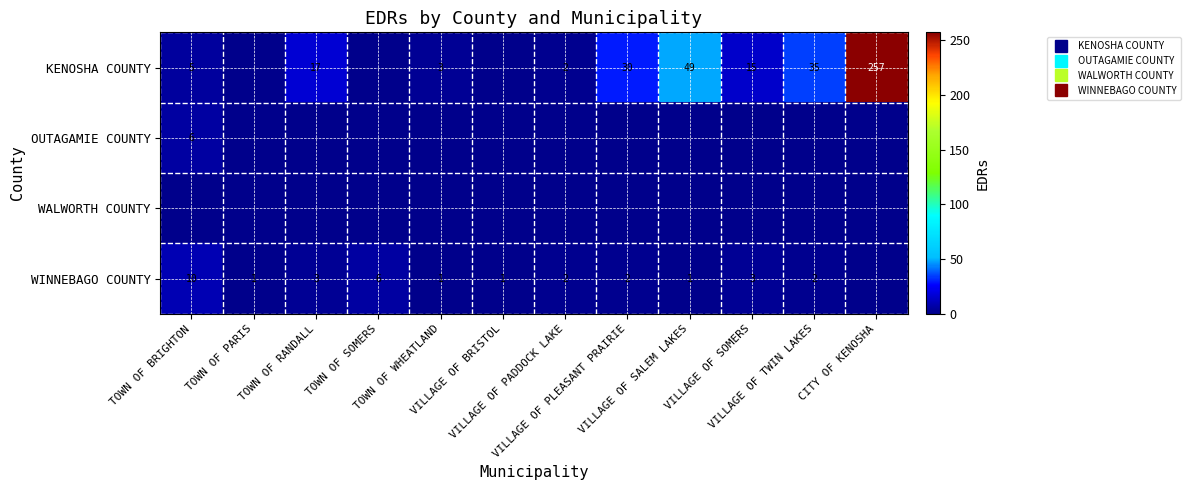

Which category has the lowest value in the KENOSHA COUNTY series?

TOWN OF PARIS